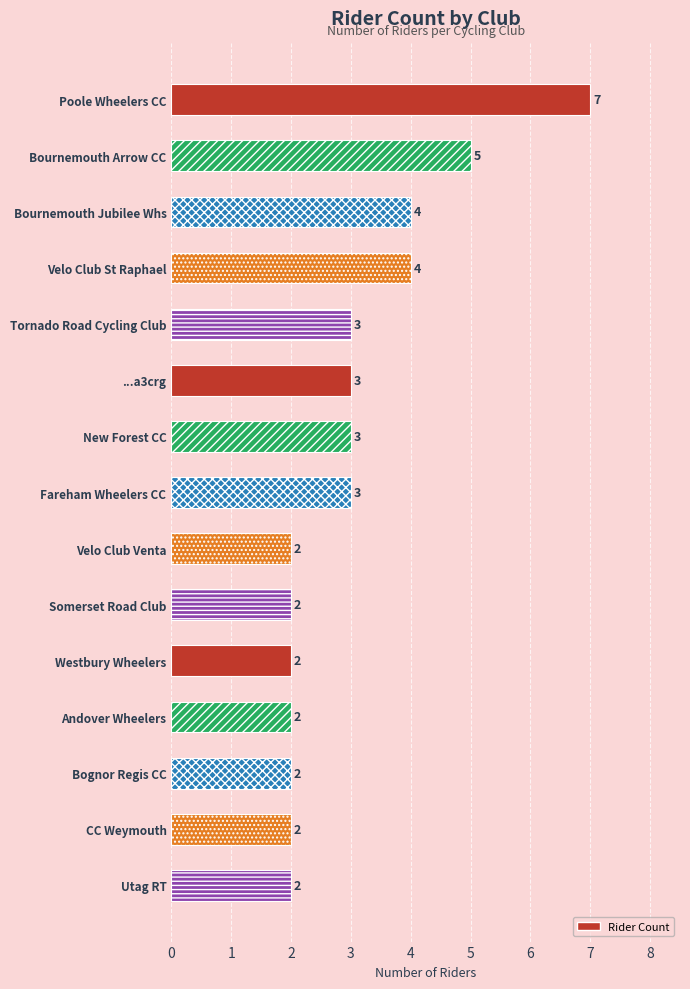

Is it true that the value at Westbury Wheelers is 2?

True